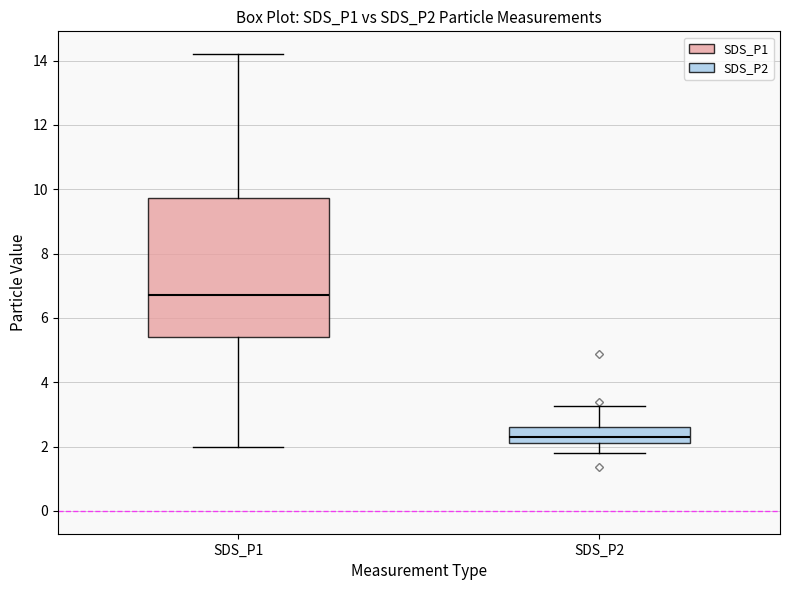

Reading left to right, transcribe this box plot: for each box, give where its median line is, the range the box spans, and where its two whiskers end, as read against the y-axis. The values are not printed on the chart, so give them approximately, as read against the axis.

SDS_P1: median 6.8, box 5.4 to 9.8, whiskers 2.0 to 14.2
SDS_P2: median 2.4, box 2.2 to 2.6, whiskers 1.8 to 3.2